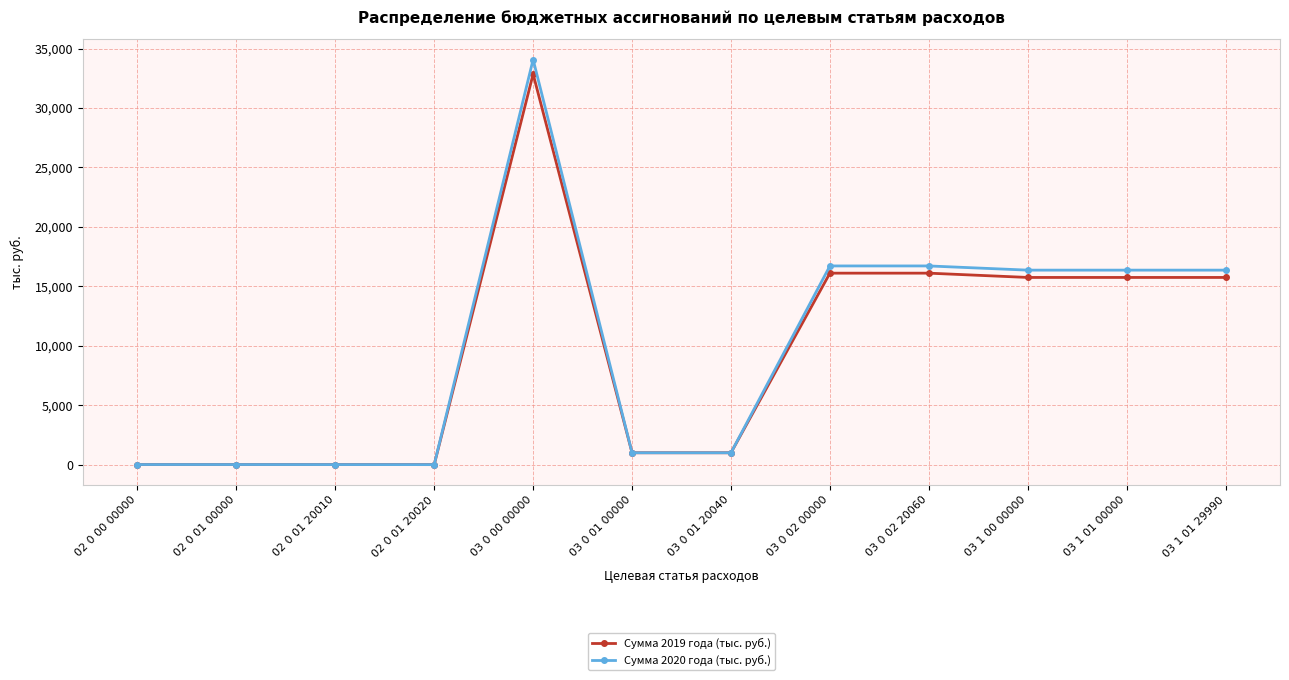

Which series has the widest spread of values?

Сумма 2020 года (тыс. руб.)